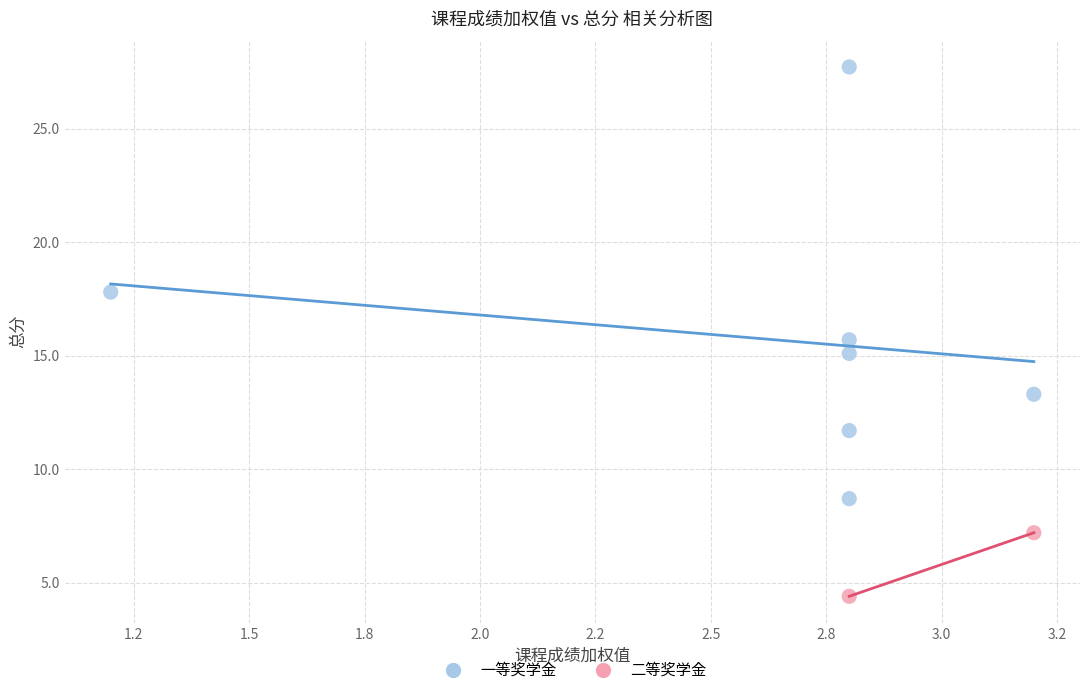

What are all the series names shown in the legend?

一等奖学金, 二等奖学金